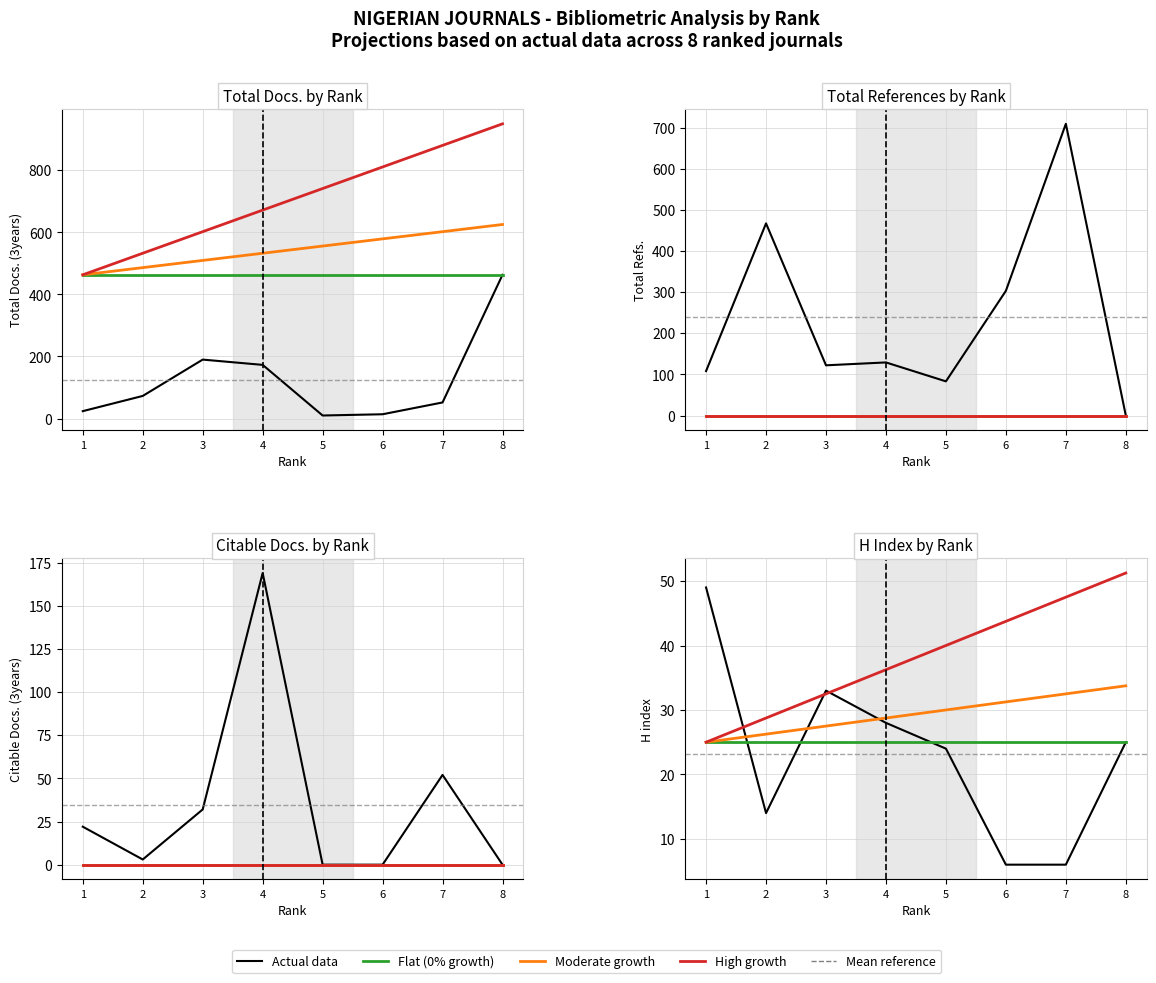

Where is the first local minimum for Total Docs. (3years)?

5